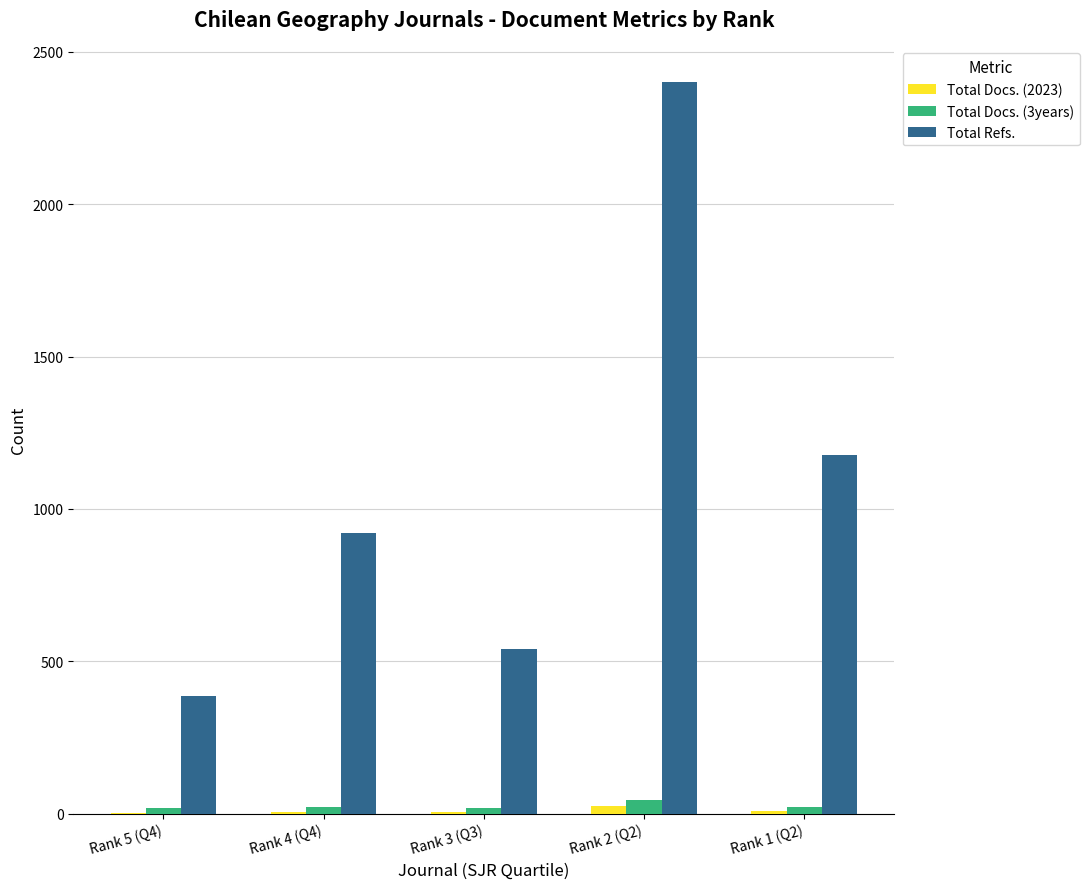

What is the highest value of the Total Refs. series?

2401